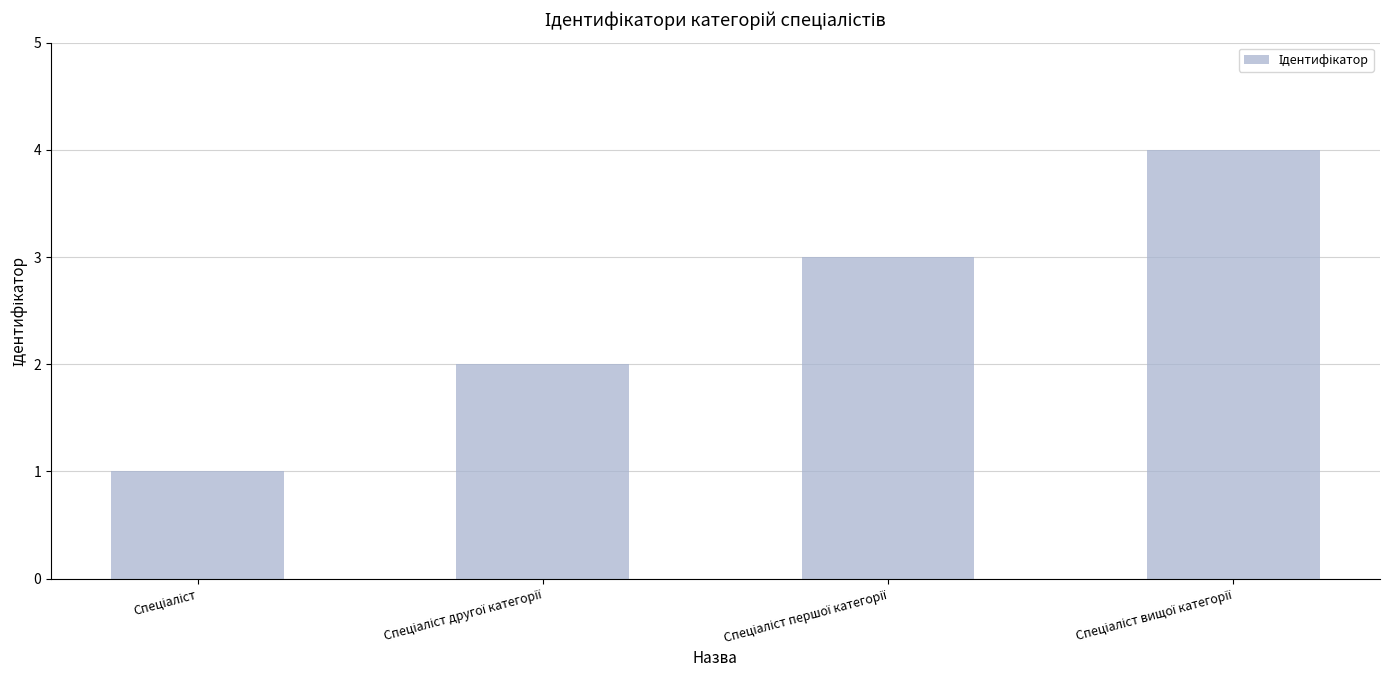

Count the values in the range 2 to 4.

3